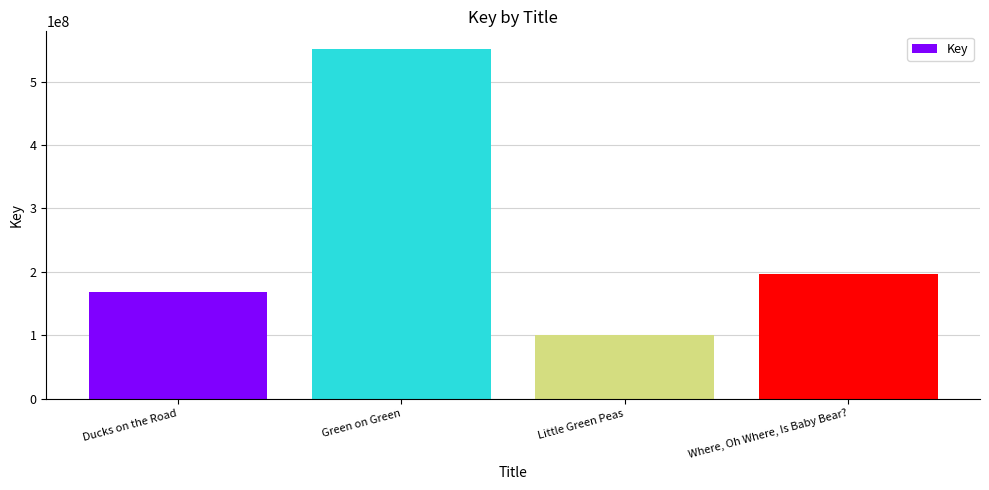

Count the number of categories in the chart.

4